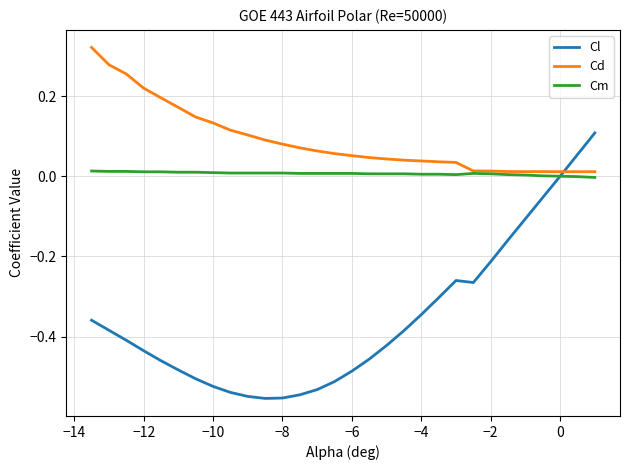

Rank the series by their maximum value, from lowest to highest.

Cm, Cl, Cd